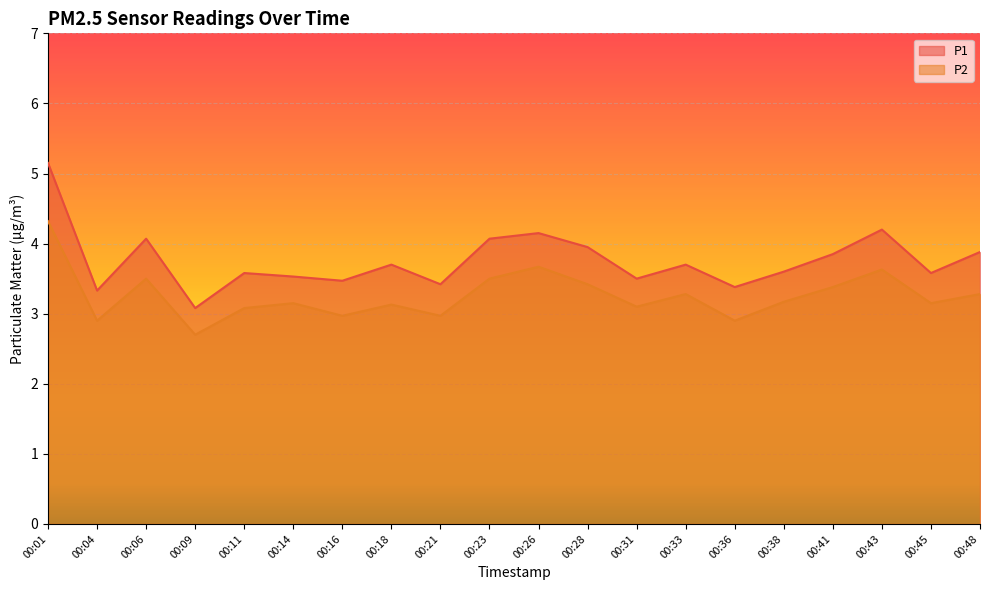

How many categories are shown in the chart?

20